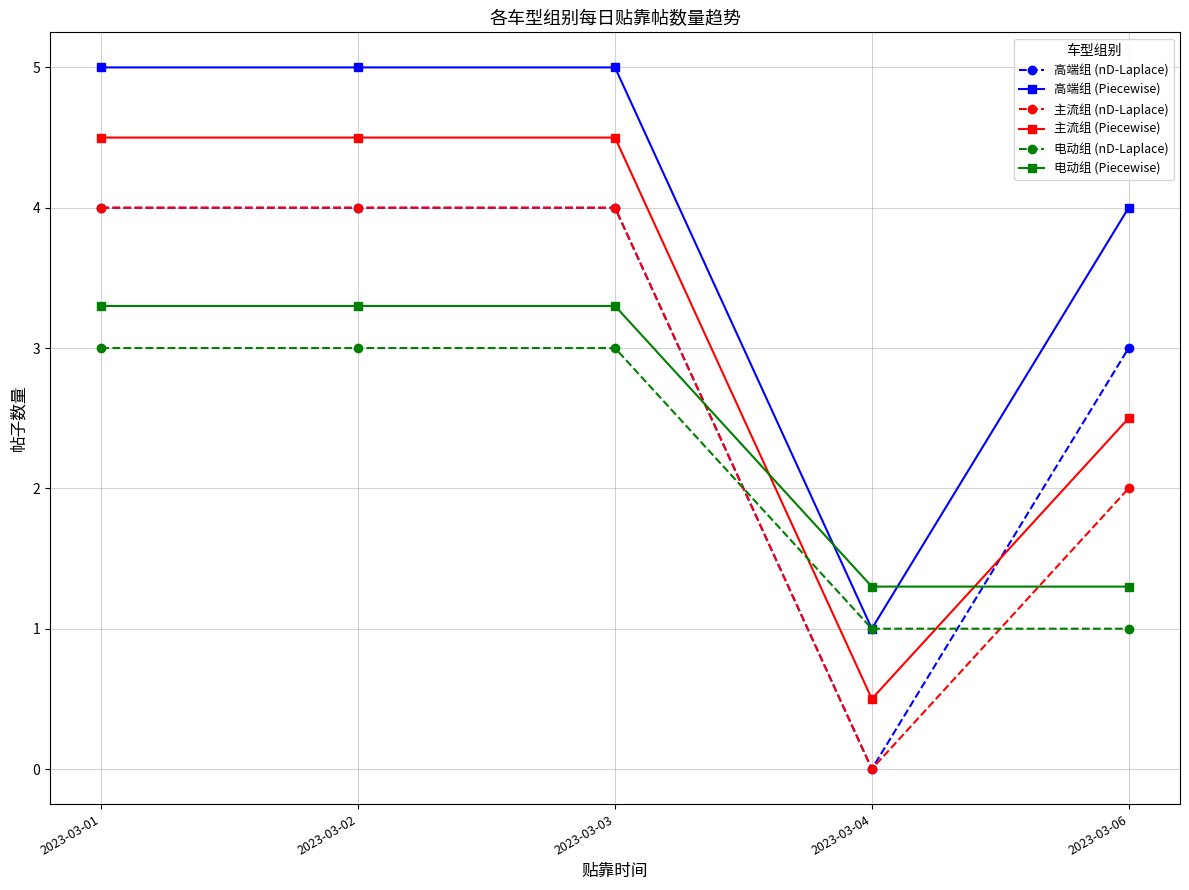

Is this an area chart (filled region under the line)?

No